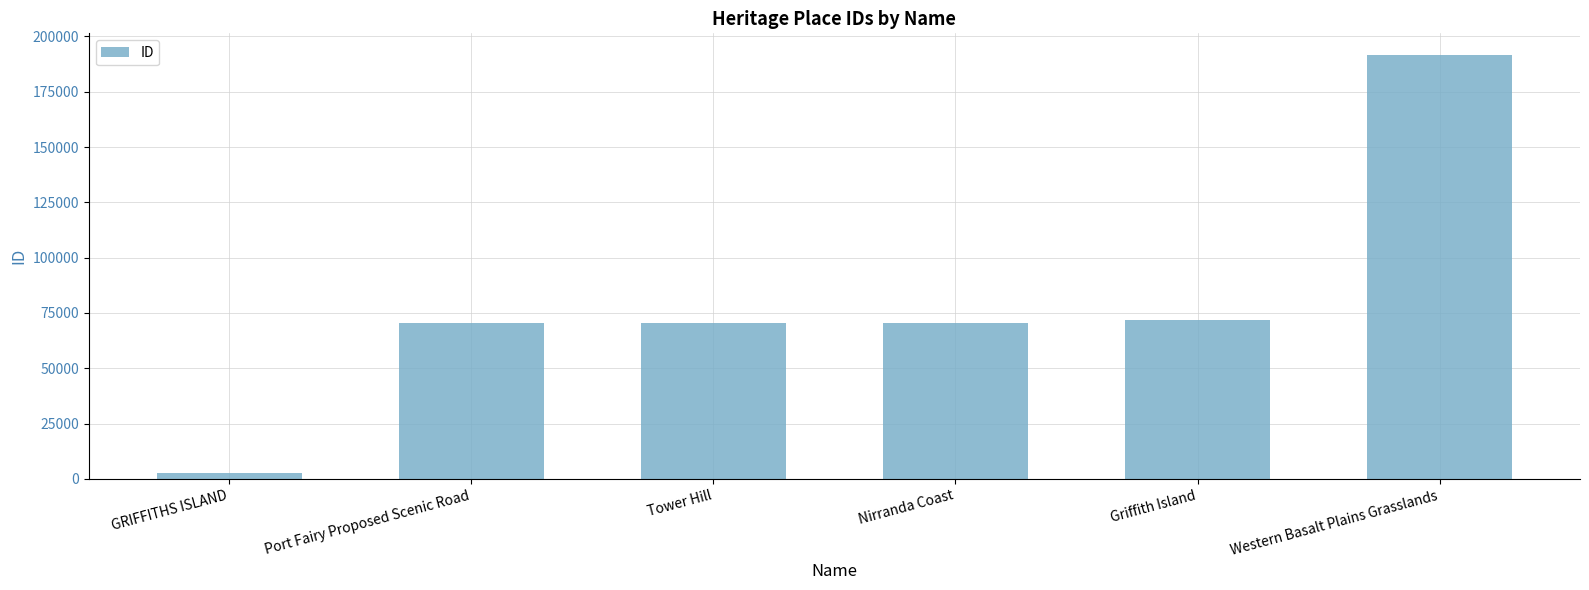

Is it true that the value at Nirranda Coast is 70505?

True